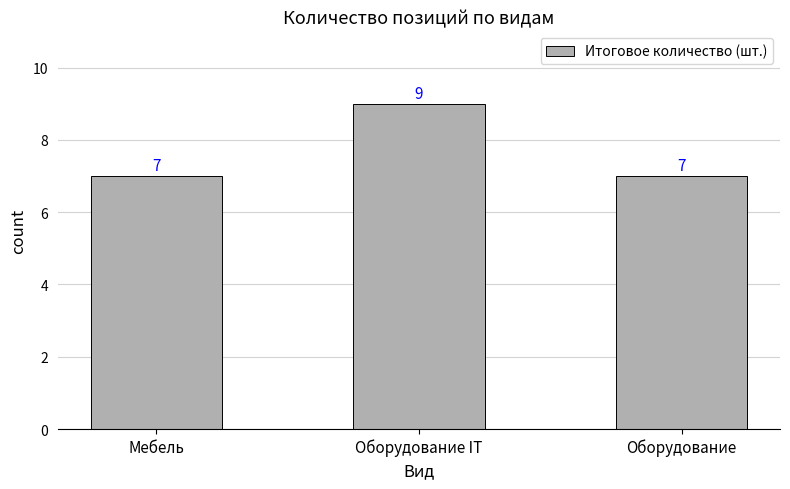

How many bars are there in total?

3